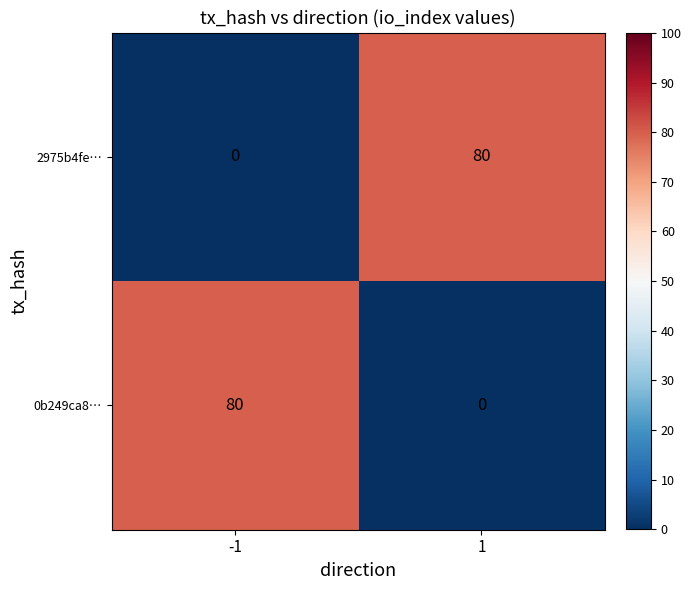

Reading left to right, list all the values displayed in this chart.

2975b4fe…: 0	80
0b249ca8…: 80	0